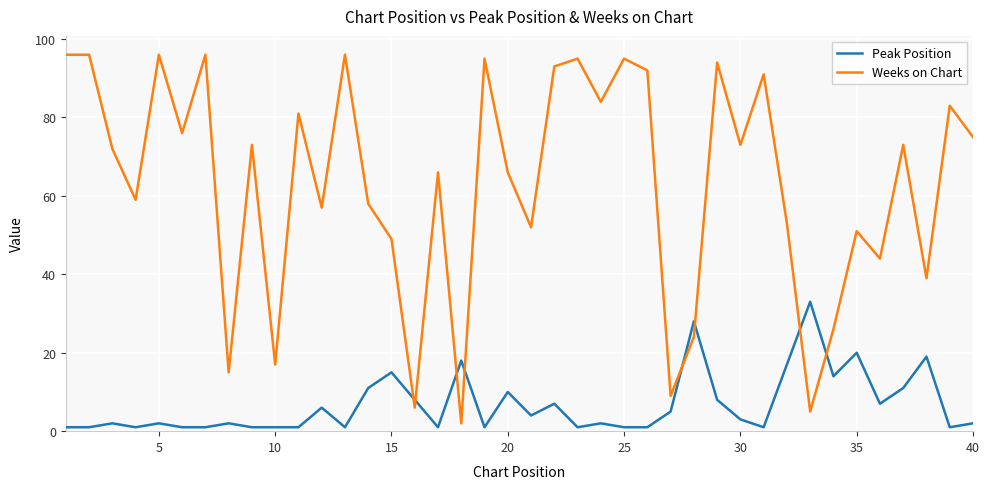

What is the difference between the maximum and minimum values in the Weeks on Chart series?

94